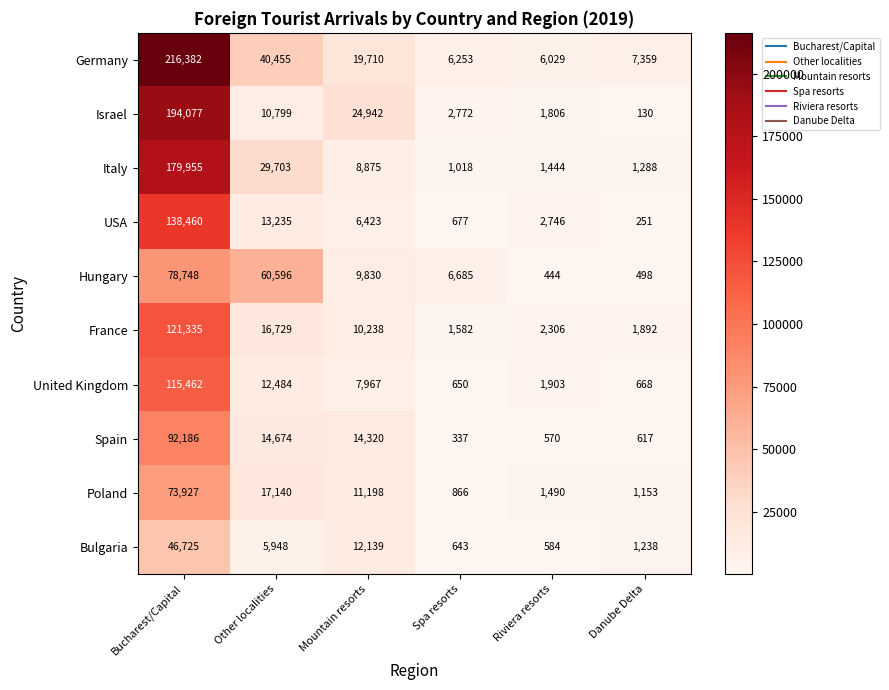

Which series has the largest range (max minus min)?

Germany